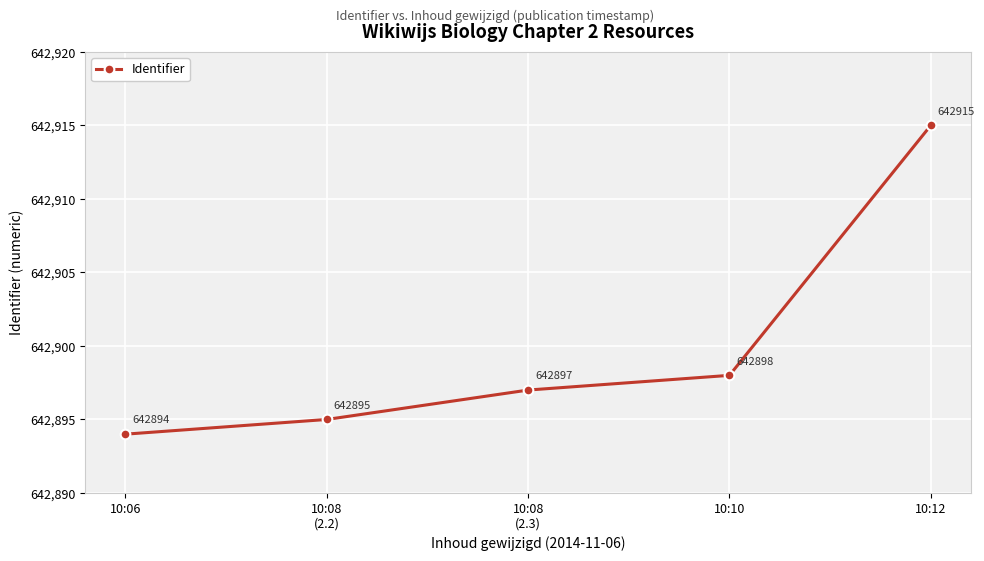

What is the difference between the second highest and second lowest values?

3